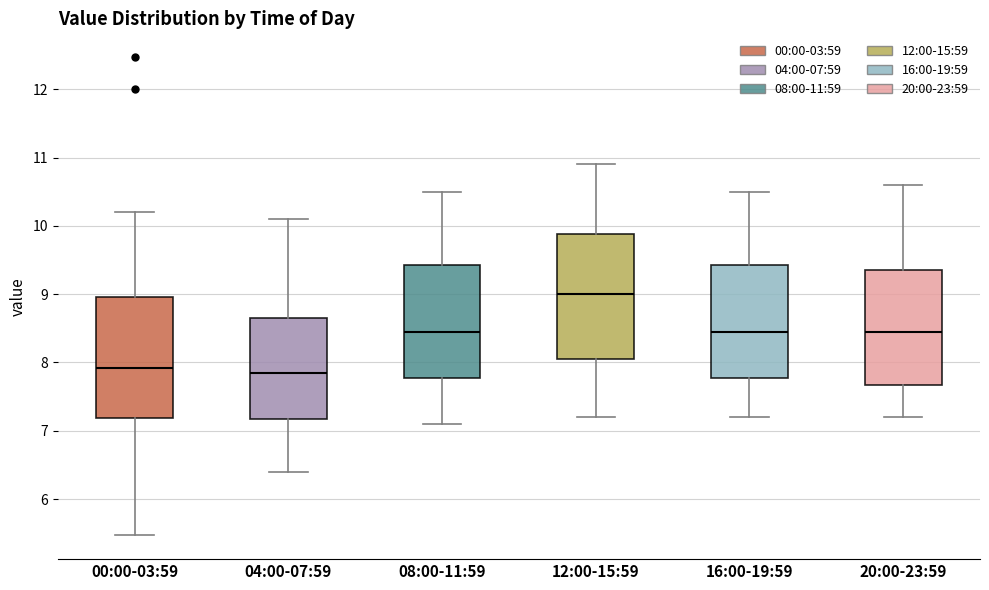

Which box's median line is the highest?

12:00-15:59